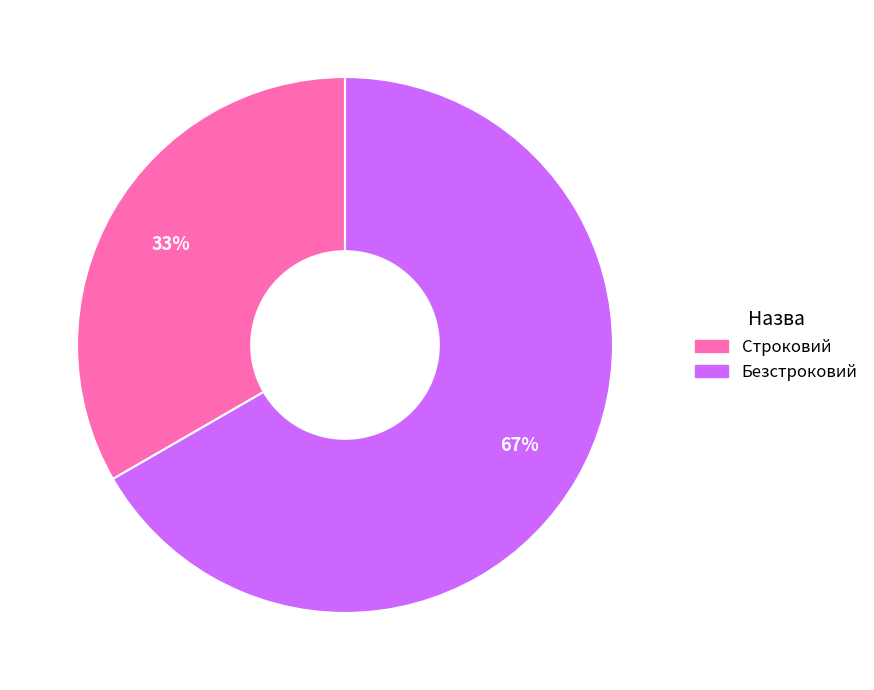

Combined, do Безстроковий and Строковий account for over 50%?

Yes